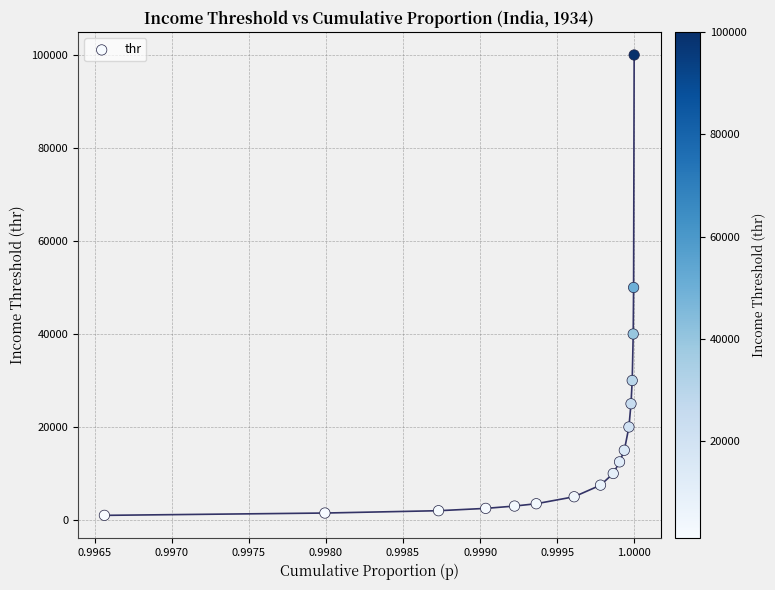

What is the range of Y values (max minus min)?

99000